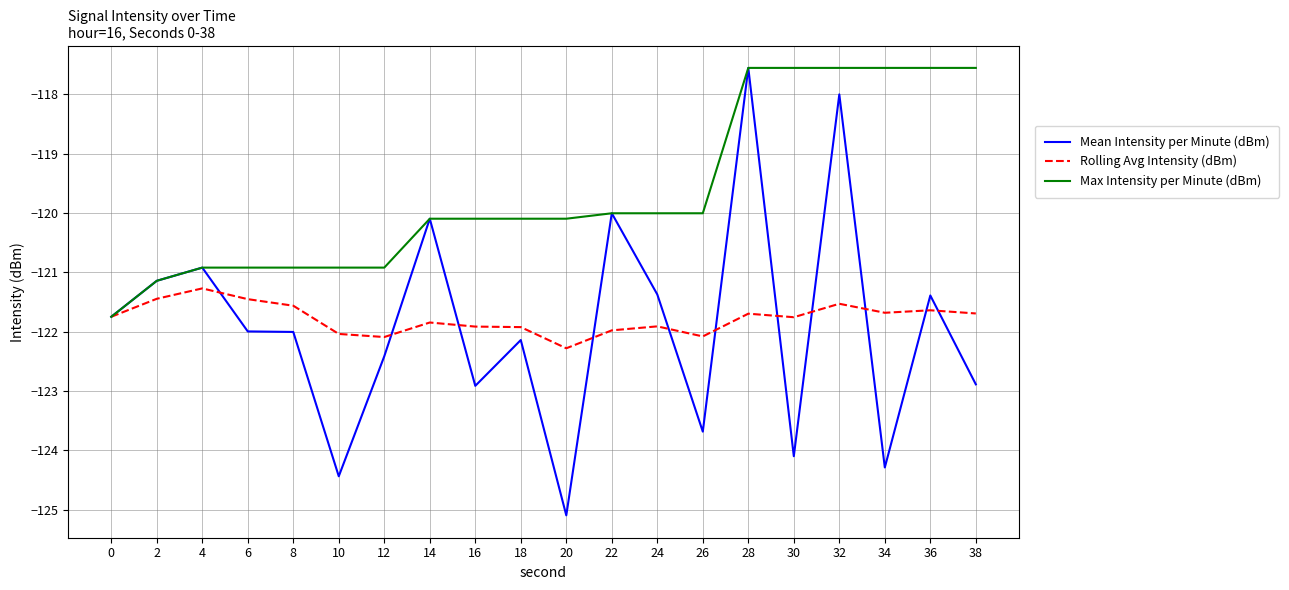

Rank the series at 34 from lowest to highest value.

Mean Intensity per Minute (dBm), Rolling Avg Intensity (dBm), Max Intensity per Minute (dBm)